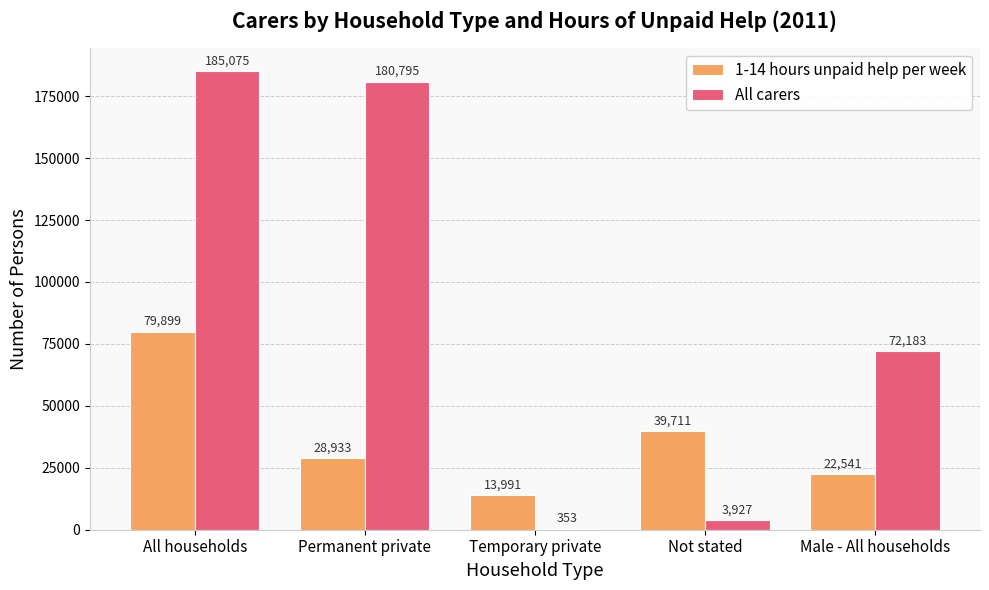

What is the total value across all series at Not stated?

43638